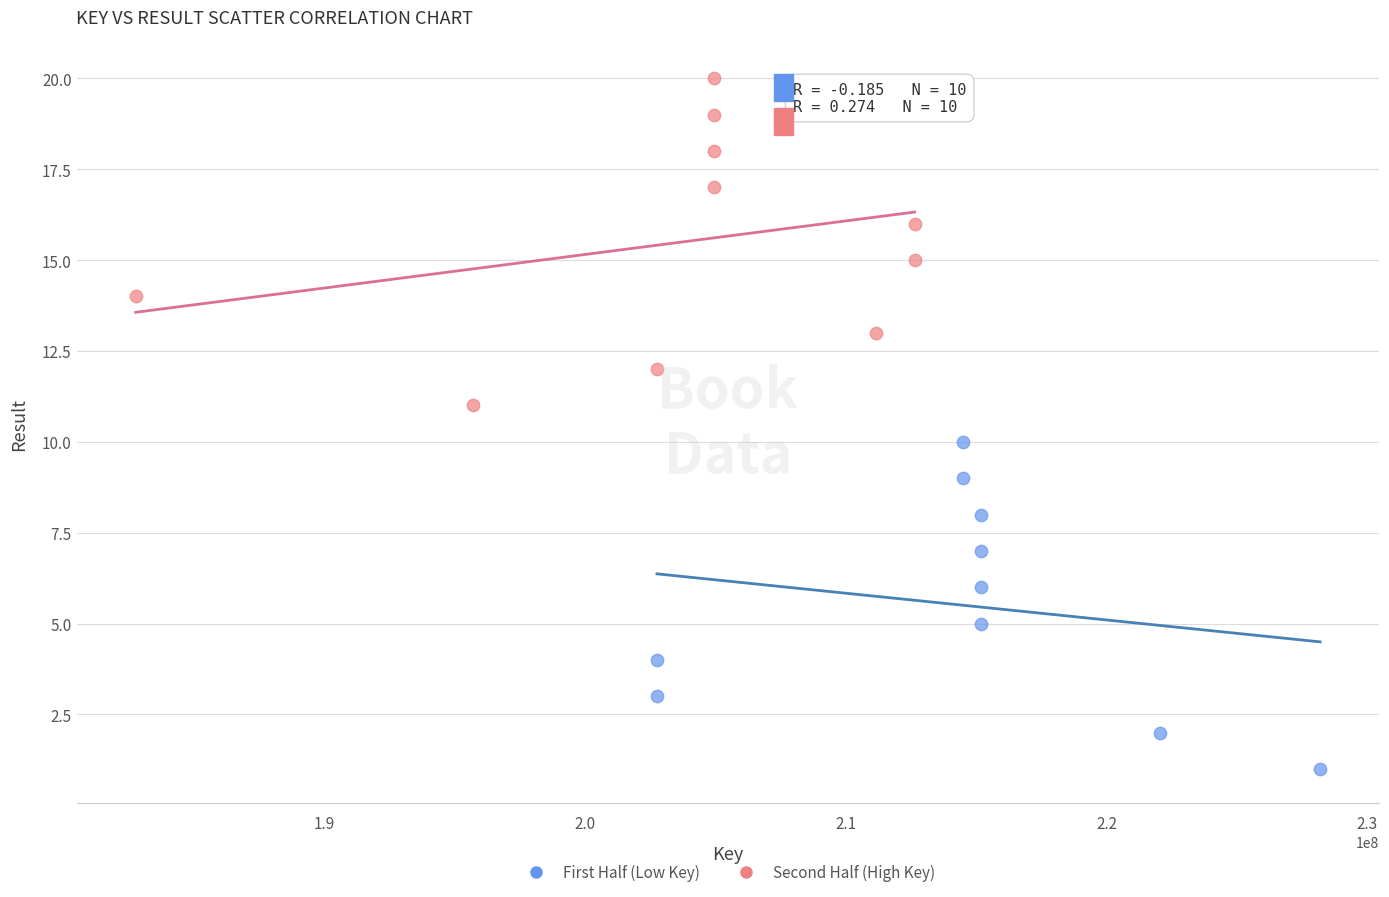

Which series contains the lowest Y value?

First Half (Low Key)